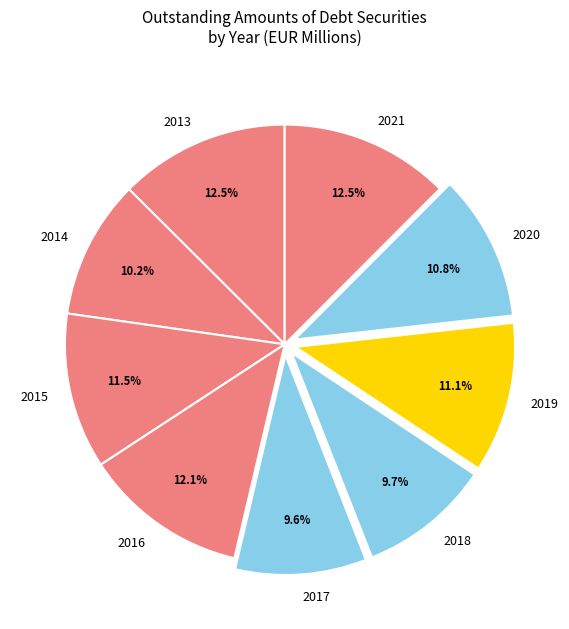

Is 2021 the majority of the pie?

No